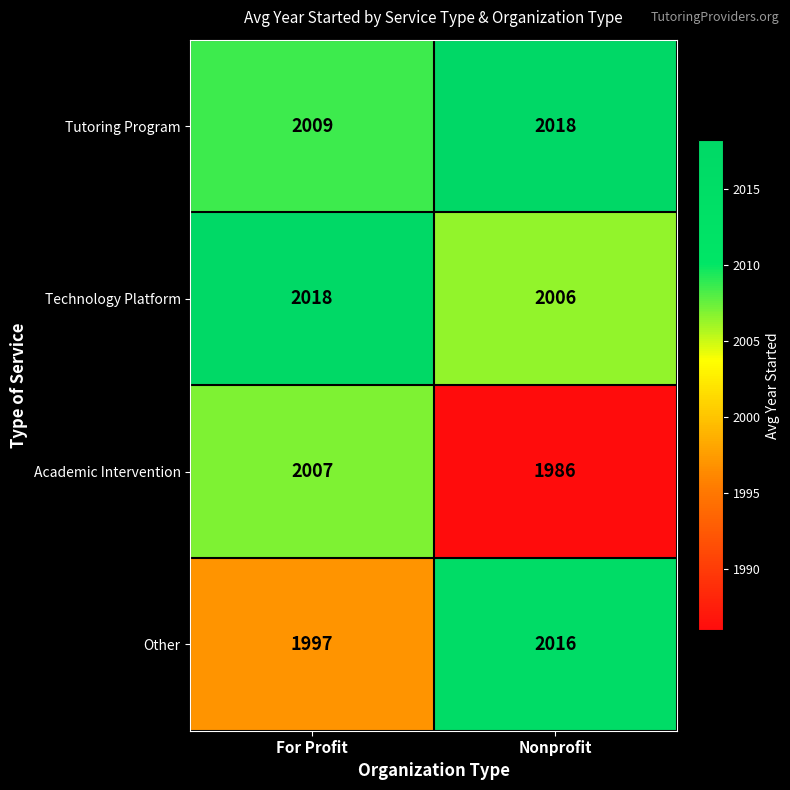

Reading left to right, list all the values displayed in this chart.

Tutoring Program: For Profit=2009	Nonprofit=2018
Technology Platform: For Profit=2018	Nonprofit=2006
Academic Intervention: For Profit=2007	Nonprofit=1986
Other: For Profit=1997	Nonprofit=2016